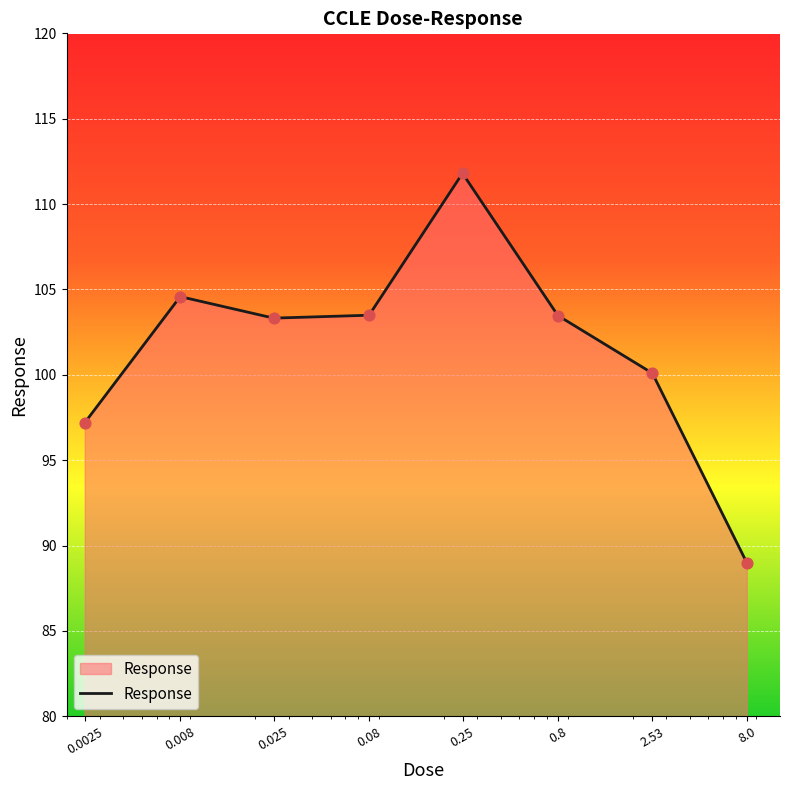

What is the smallest value displayed?

89.0